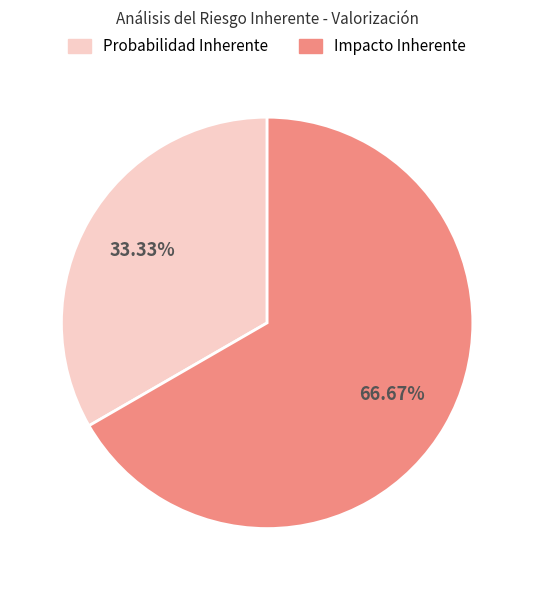

What is the largest slice in the pie chart?

Impacto Inherente